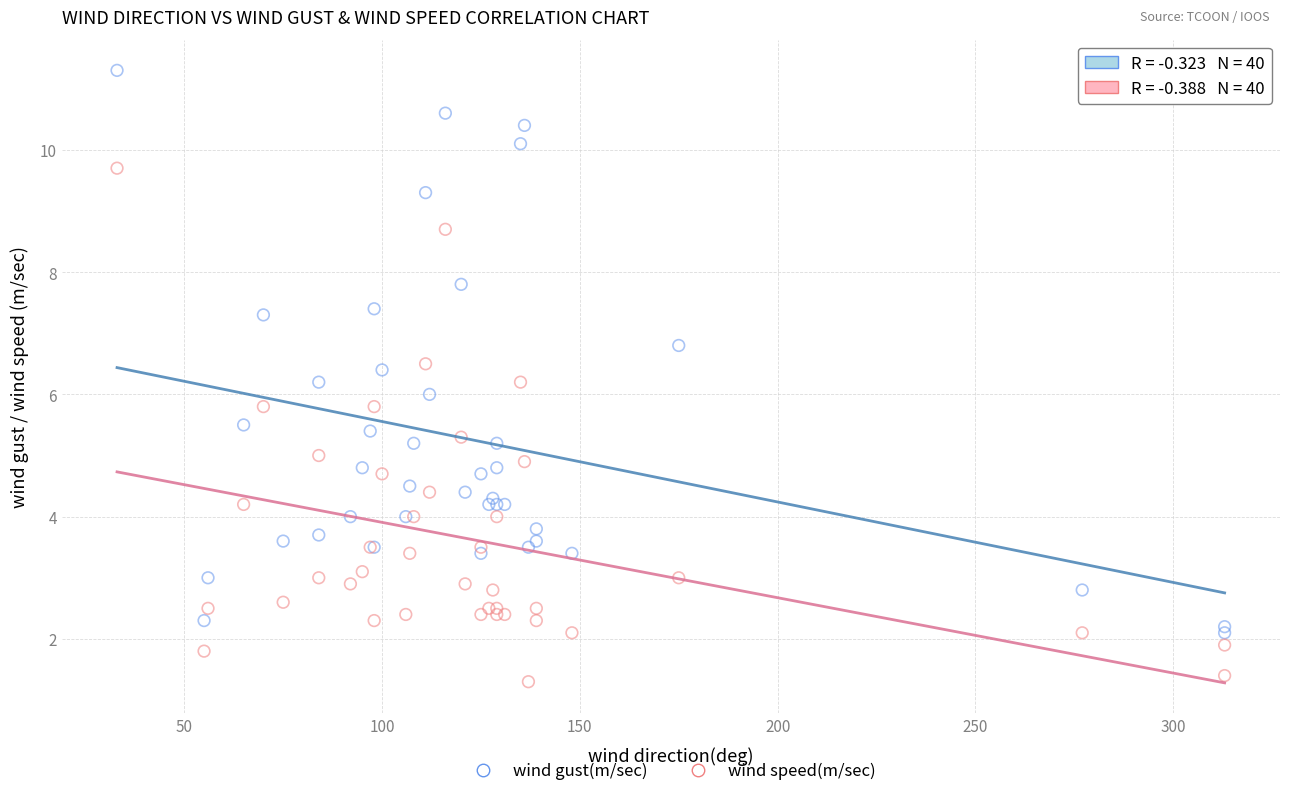

Which series has the widest spread of Y values?

wind gust(m/sec)